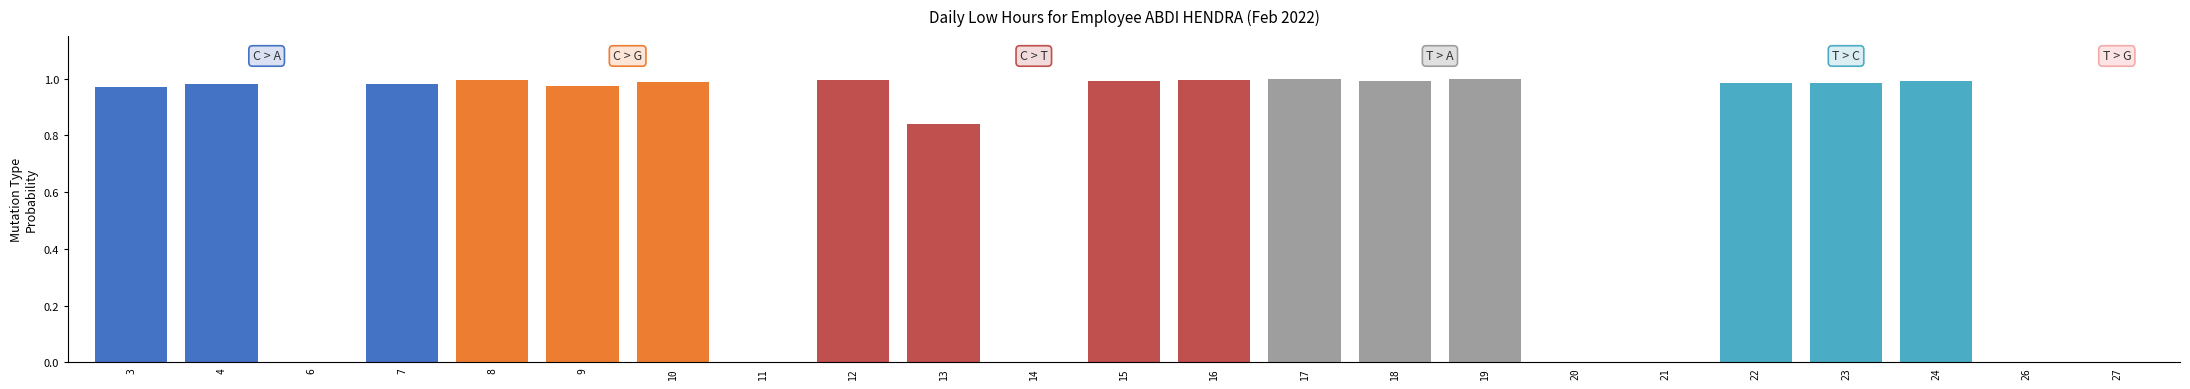

True or false: the data shows 0.0 at 11.

True